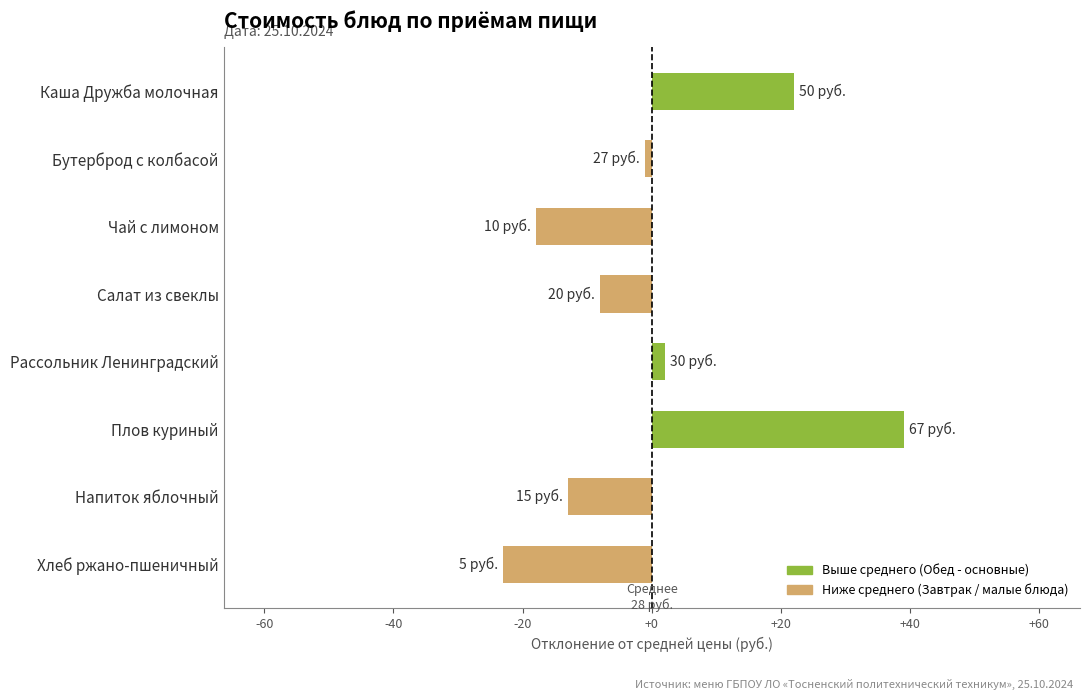

What is the minimum value shown in the chart?

-23